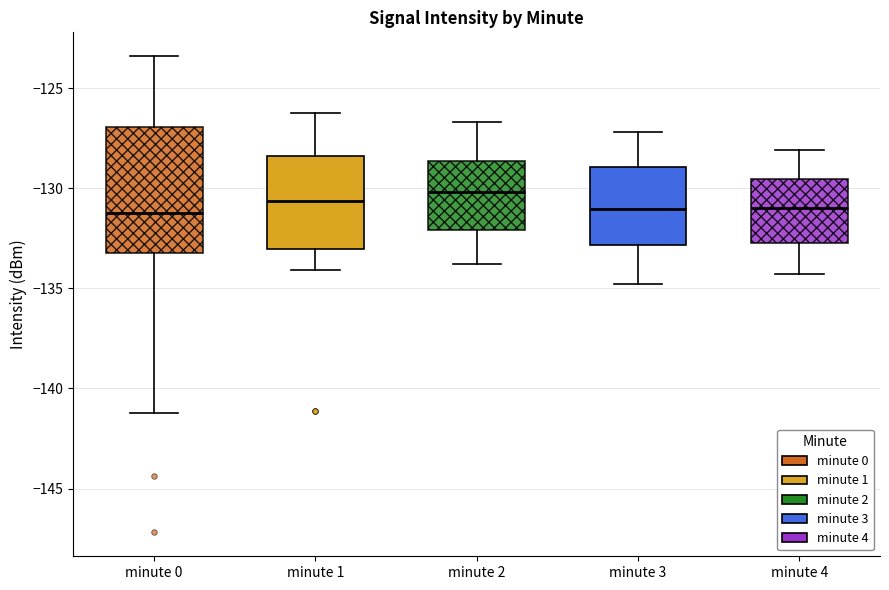

Reading left to right, transcribe this box plot: for each box, give where its median line is, the range the box spans, and where its two whiskers end, as read against the y-axis. The values are not printed on the chart, so give them approximately, as read against the axis.

minute 0: median -131.0, box -133.0 to -127.0, whiskers -141.0 to -123.5
minute 1: median -130.5, box -133.0 to -128.5, whiskers -134.0 to -126.5
minute 2: median -130.0, box -132.0 to -128.5, whiskers -134.0 to -126.5
minute 3: median -131.0, box -133.0 to -129.0, whiskers -135.0 to -127.0
minute 4: median -131.0, box -132.5 to -129.5, whiskers -134.5 to -128.0